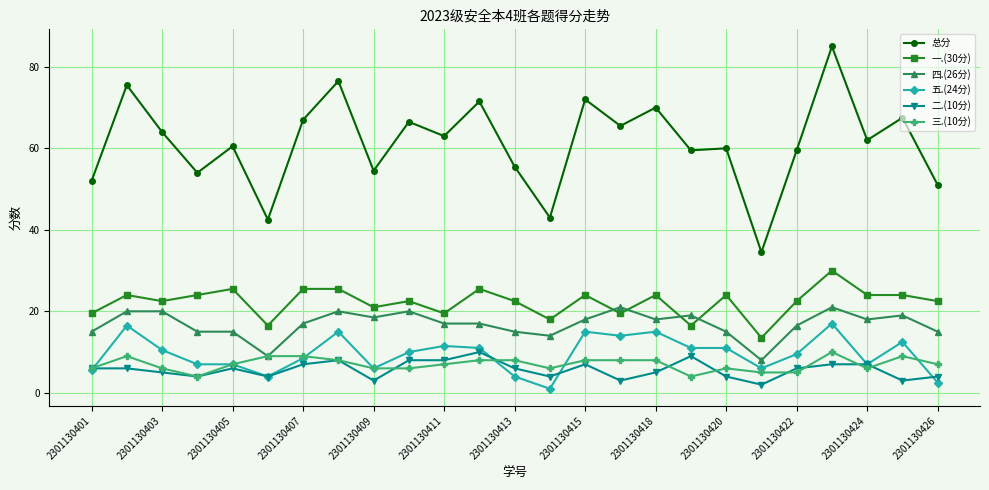

How many lines are shown in the chart?

6